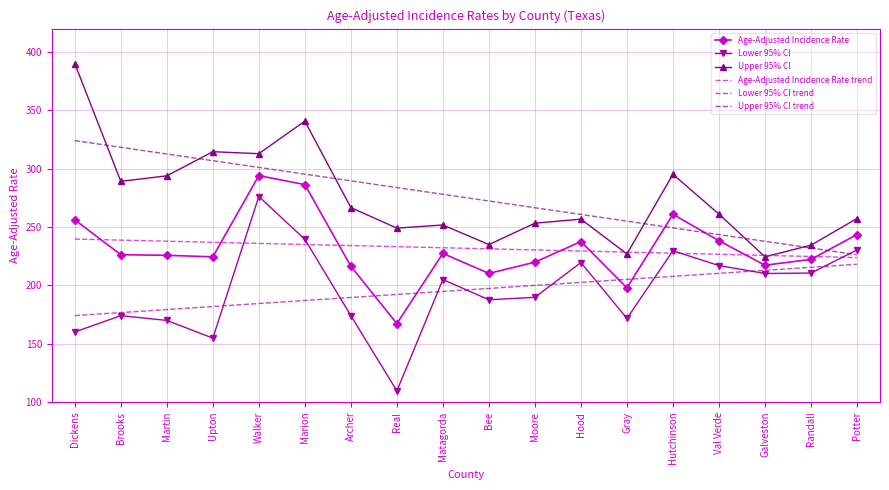

List the series in order of their peak value, highest first.

Upper 95% CI, Upper 95% CI trend, Age-Adjusted Incidence Rate, Lower 95% CI, Age-Adjusted Incidence Rate trend, Lower 95% CI trend